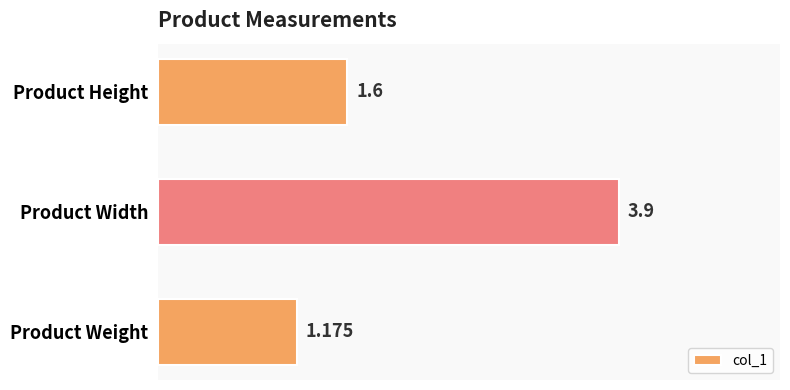

How many distinct data groups are displayed?

1